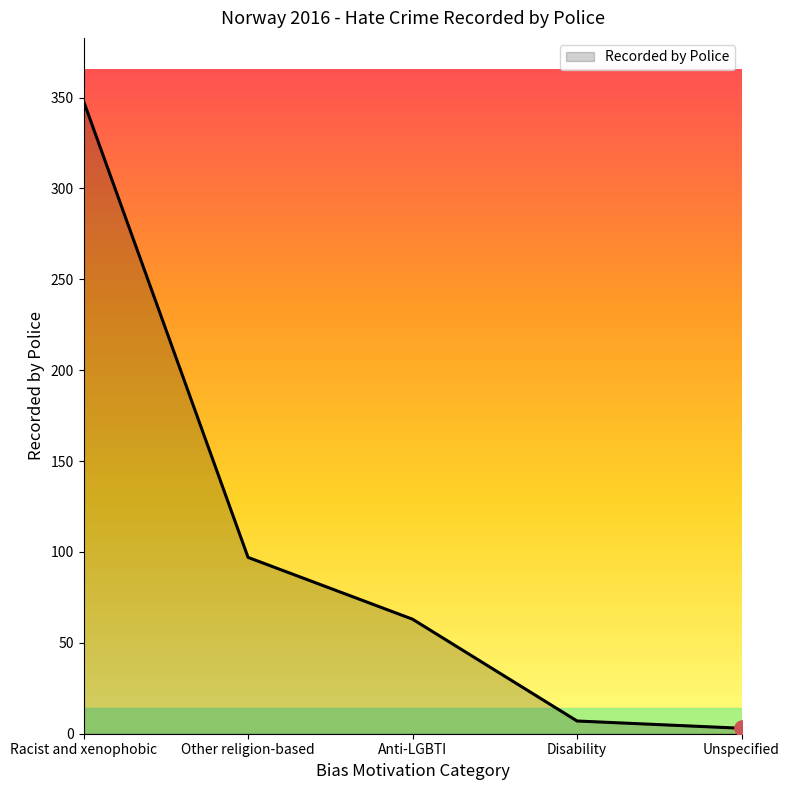

Which has a higher value, Anti-LGBTI or Unspecified?

Anti-LGBTI